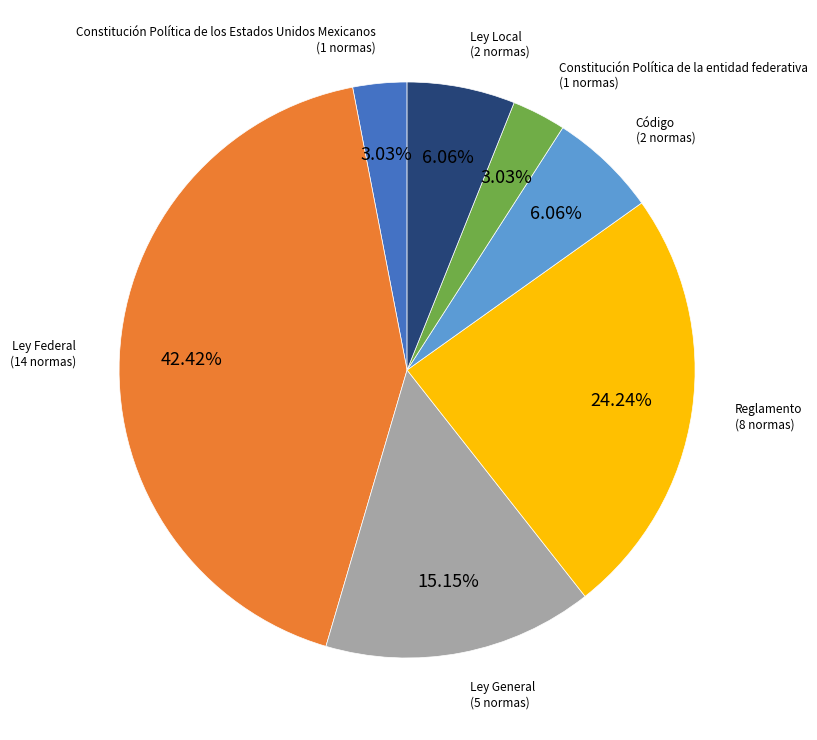

Is it true that Código is 6% of the pie?

True